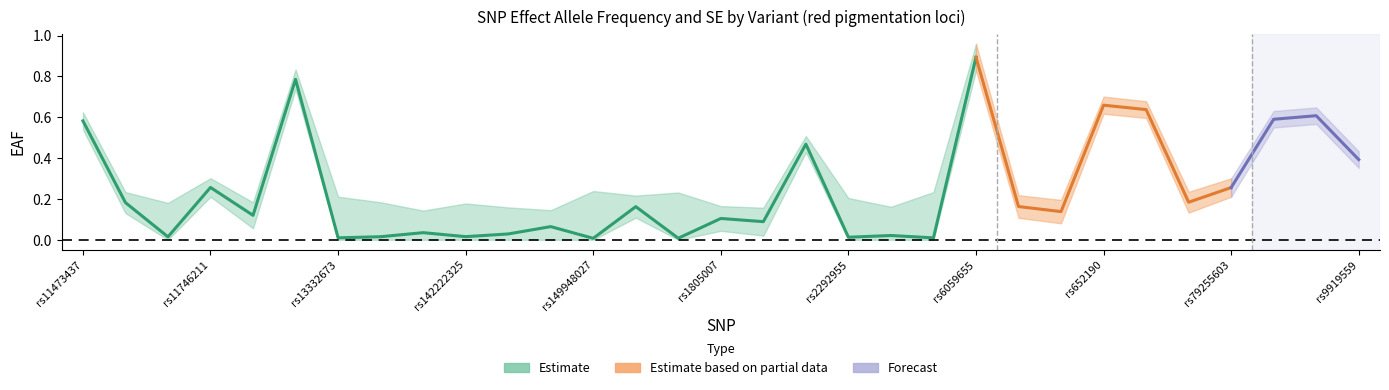

True or false: EAF and SE cross at least once.

False